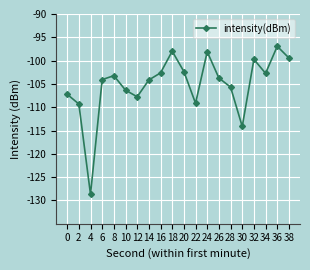

The value at 6 is -104.1. True or false?

True